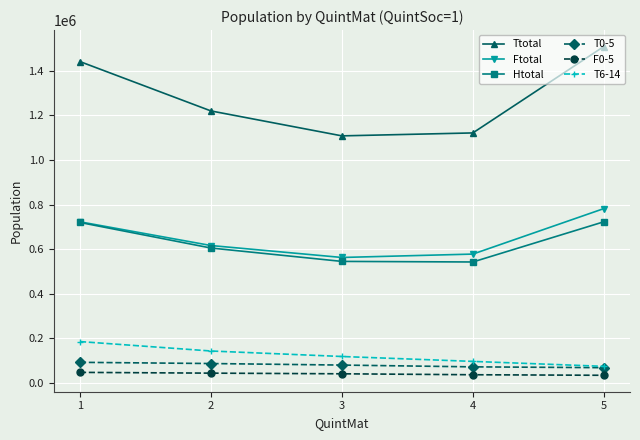

What is the difference between the T0-5 values at 5 and 3?

11690